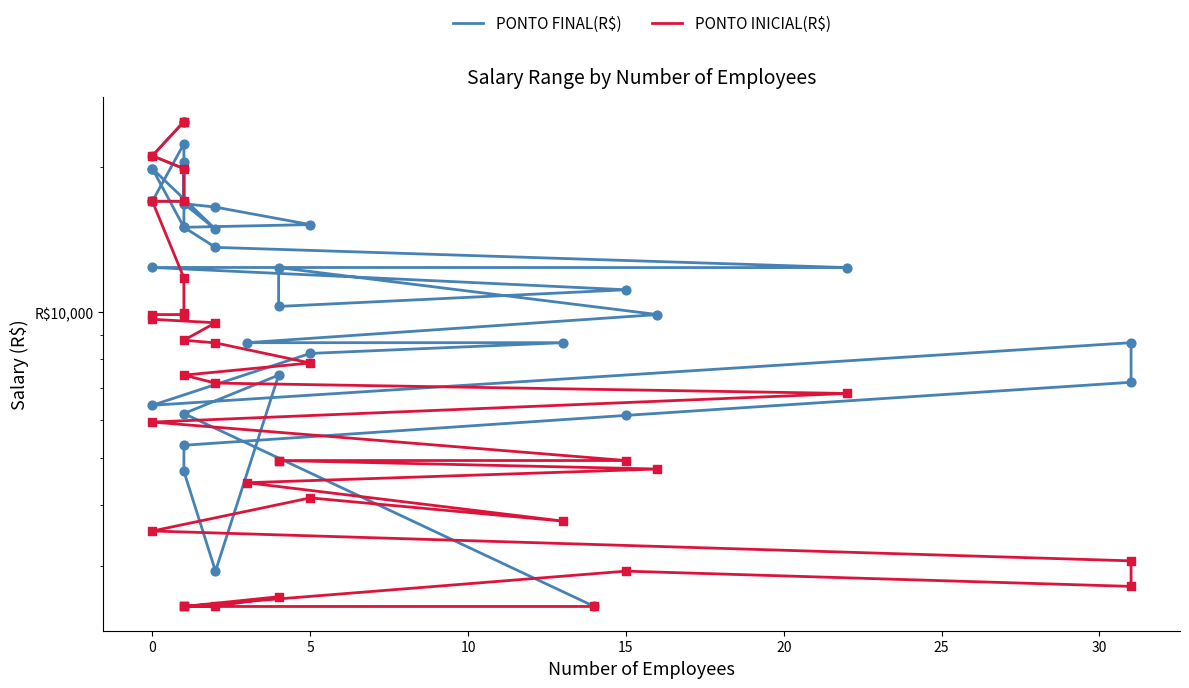

Which series has the largest total across all categories?

PONTO FINAL(R$)